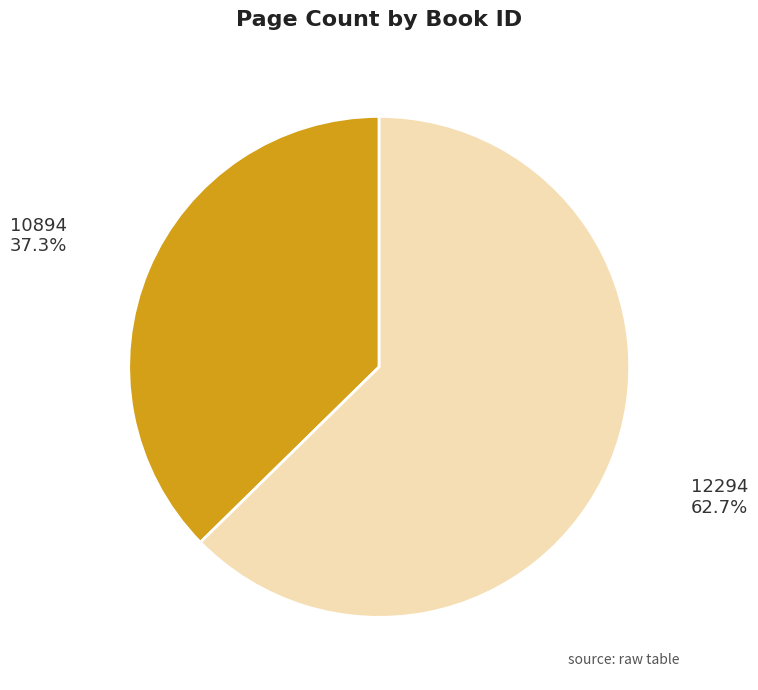

Is there any slice that represents more than half of the pie?

Yes